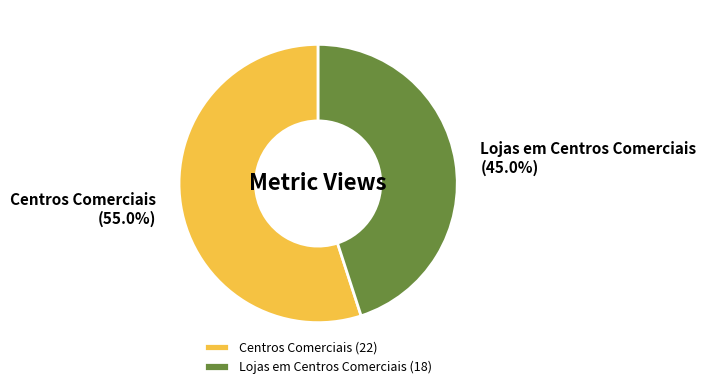

True or false: Centros Comerciais accounts for 55% of the total.

True